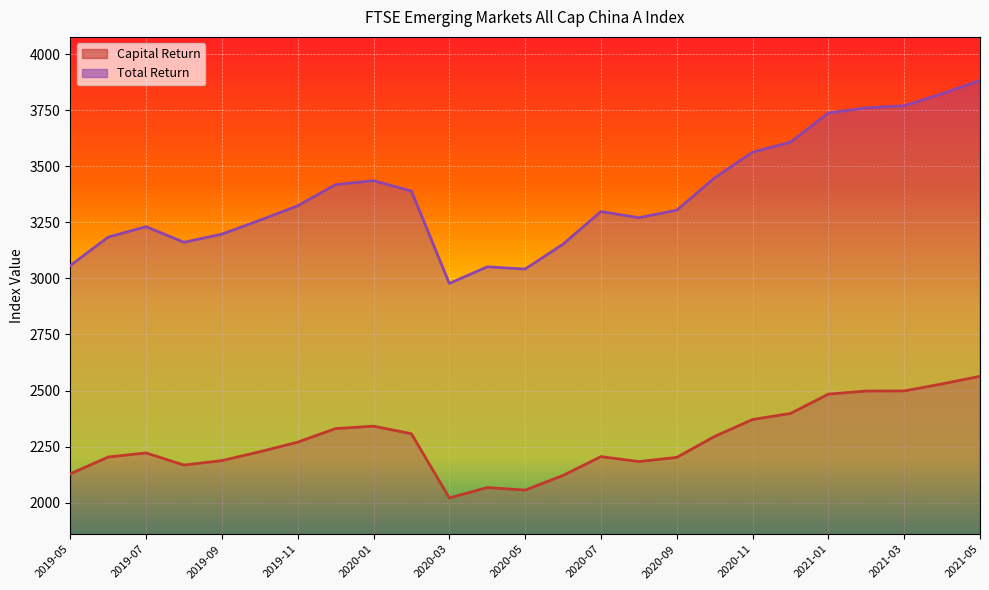

Rank the series at 2021-03 from lowest to highest value.

Capital Return, Total Return